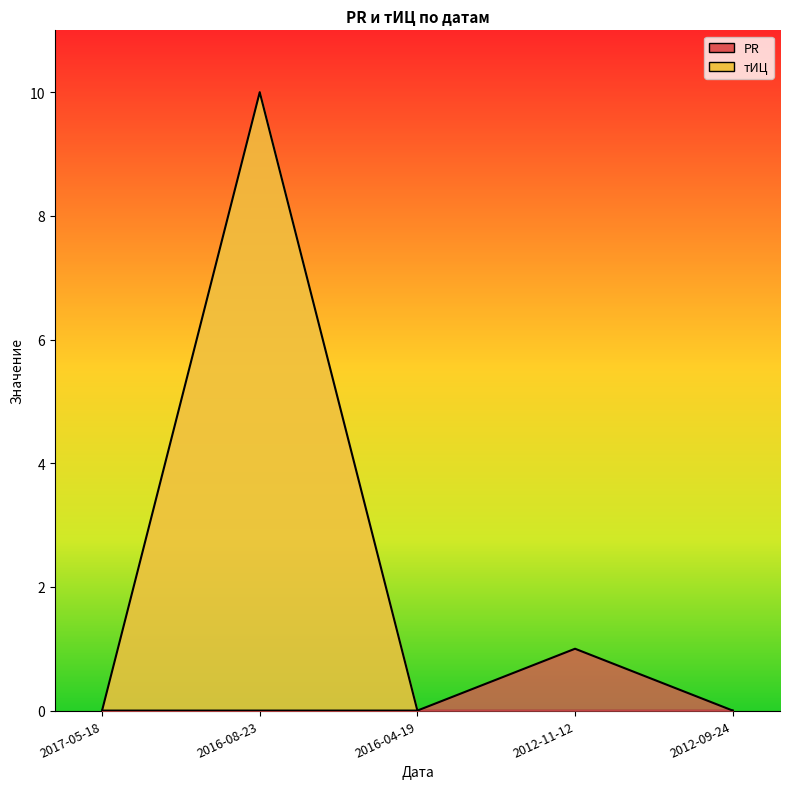

How many тИЦ values are between 0 and 1?

4